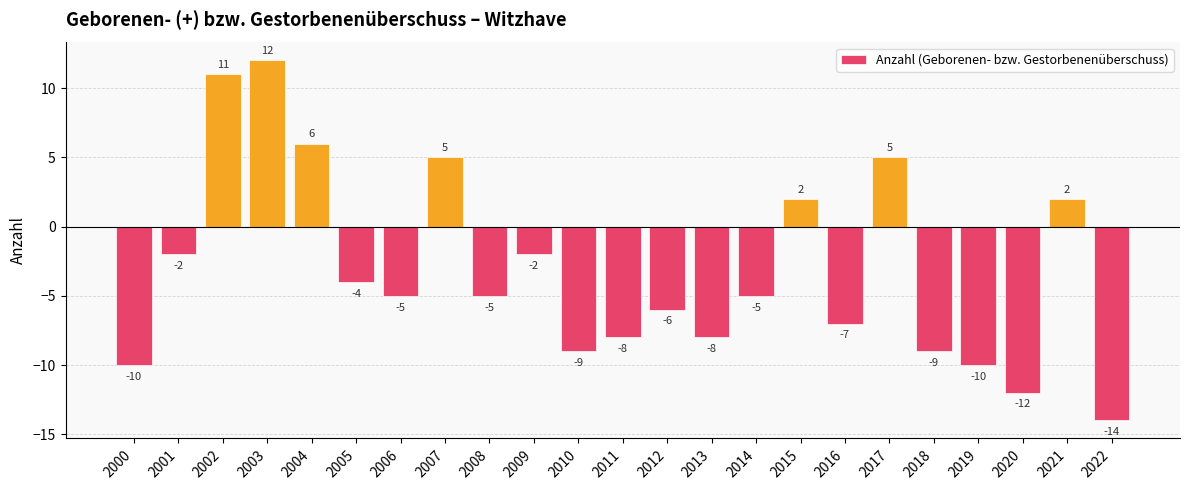

What is the change in value from 2016 to 2019?

-3